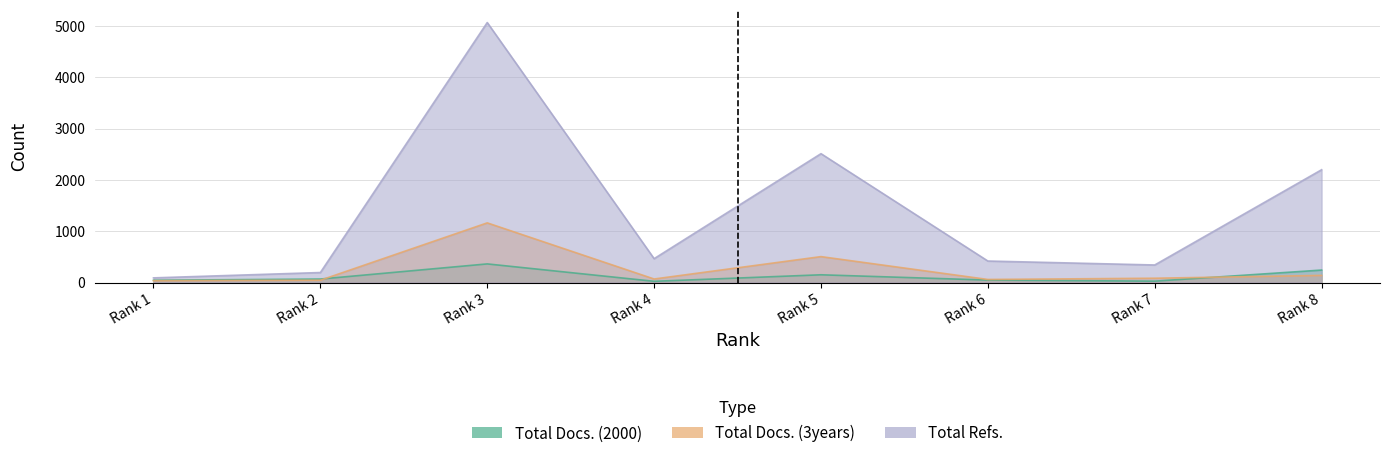

At which category is the sum across all series the highest?

Rank 3